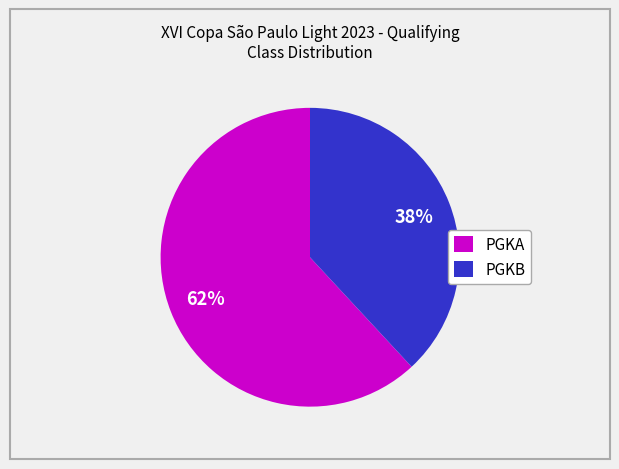

Rank the categories by value from highest to lowest.

PGKA, PGKB